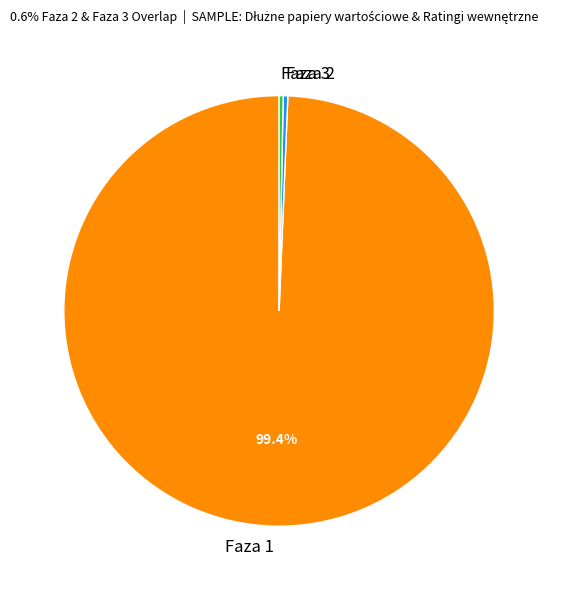

Which category accounts for the majority?

Faza 1